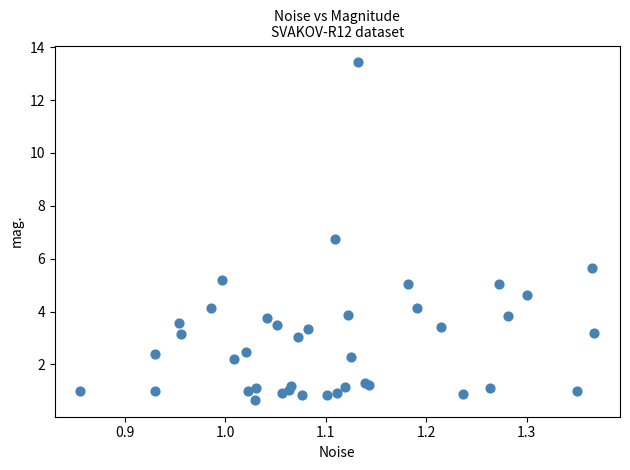

What Y value in the scatter plot is closest to 7?

6.7